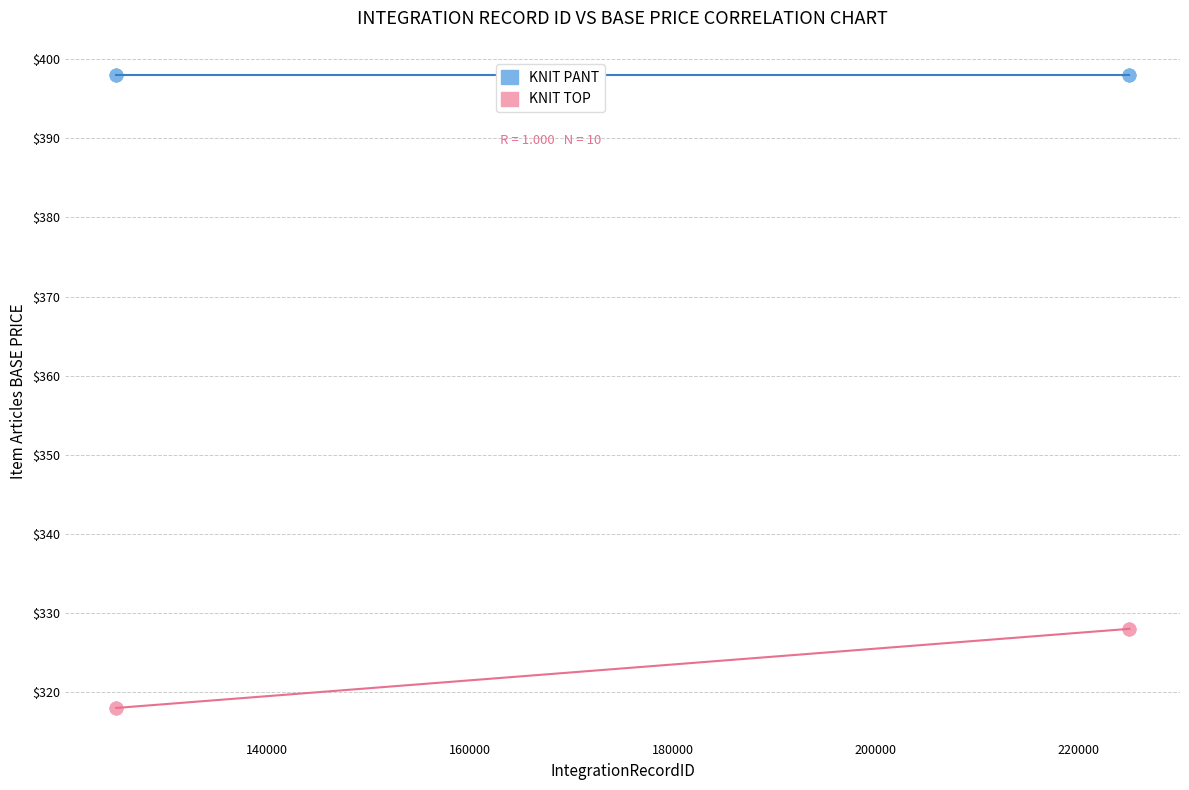

Which series reaches the maximum Y coordinate?

KNIT PANT